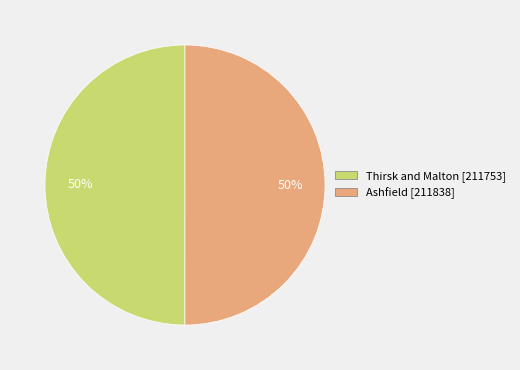

To the nearest percent, what percentage of the pie is Thirsk and Malton?

50%